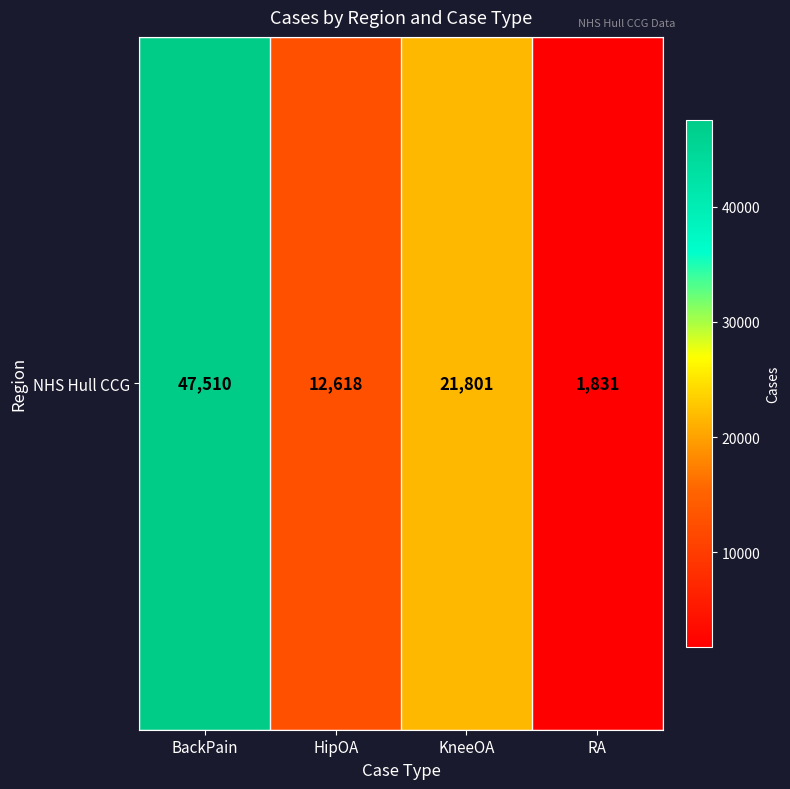

Which has a higher value, RA or BackPain?

BackPain